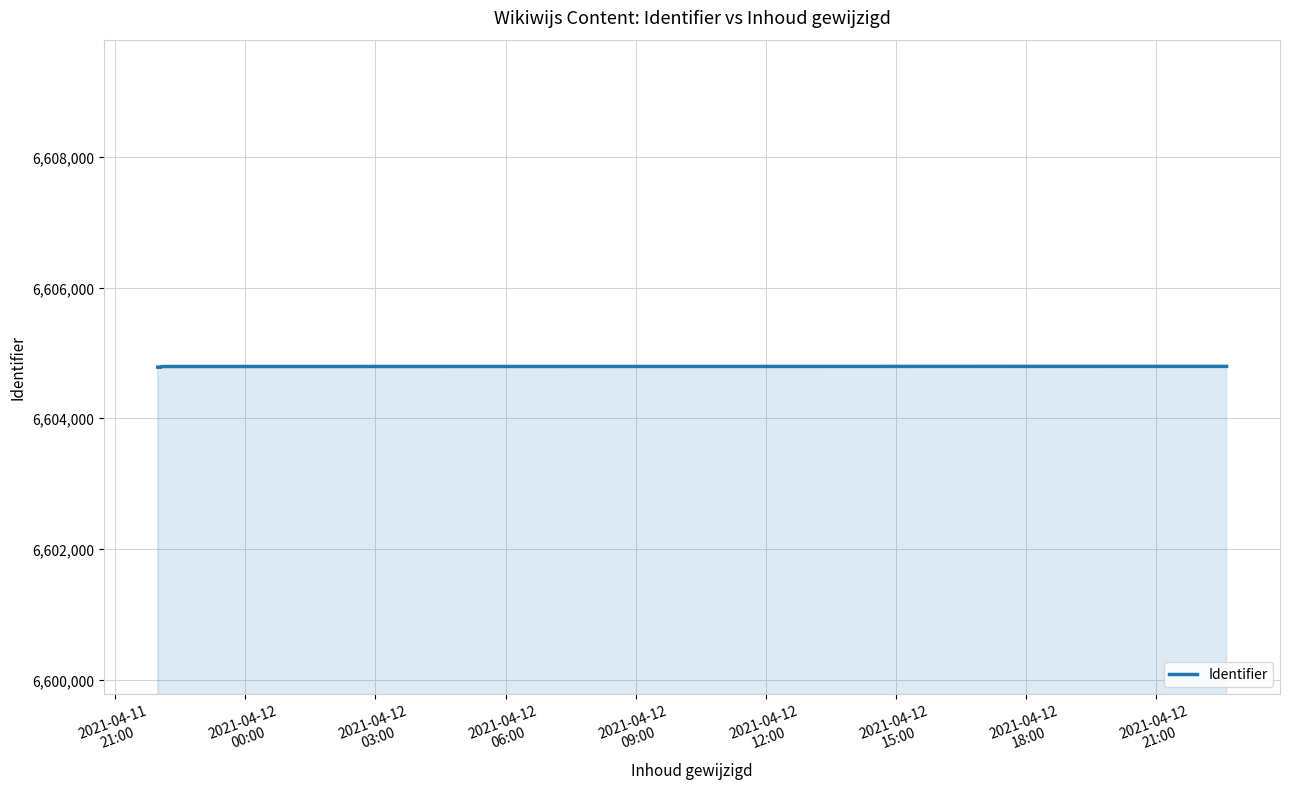

Between 2021-04-12
00:00 and 2021-04-12
06:00, which is larger?

2021-04-12
06:00